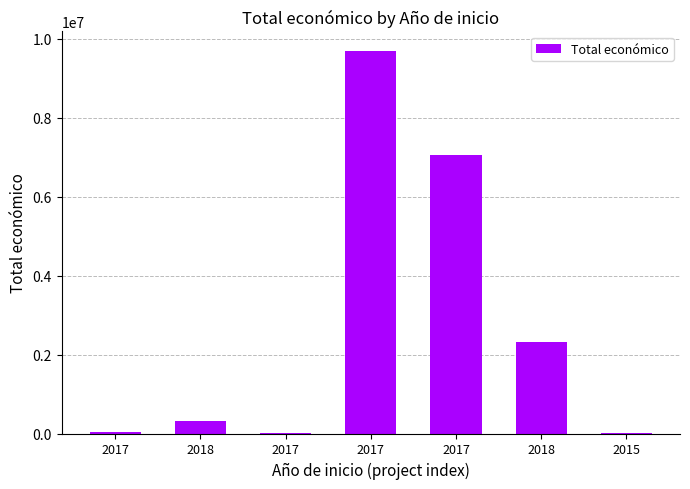

Count the number of data series in this chart.

1